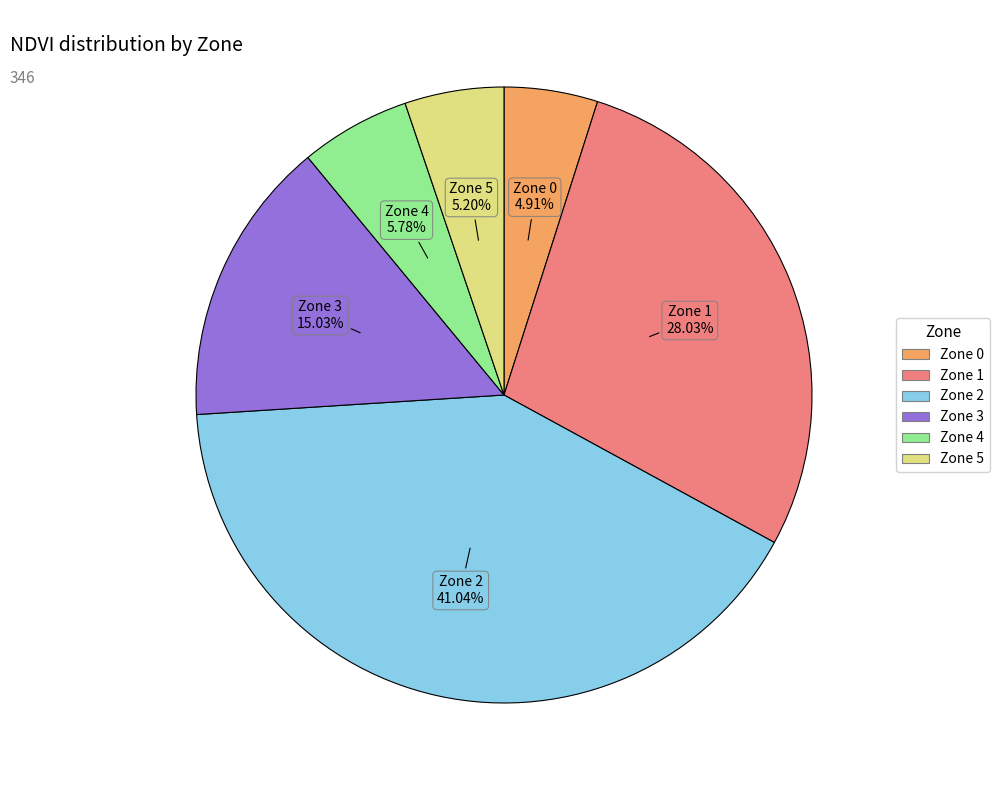

What percentage is the Zone 0 slice, to the nearest percent?

5%